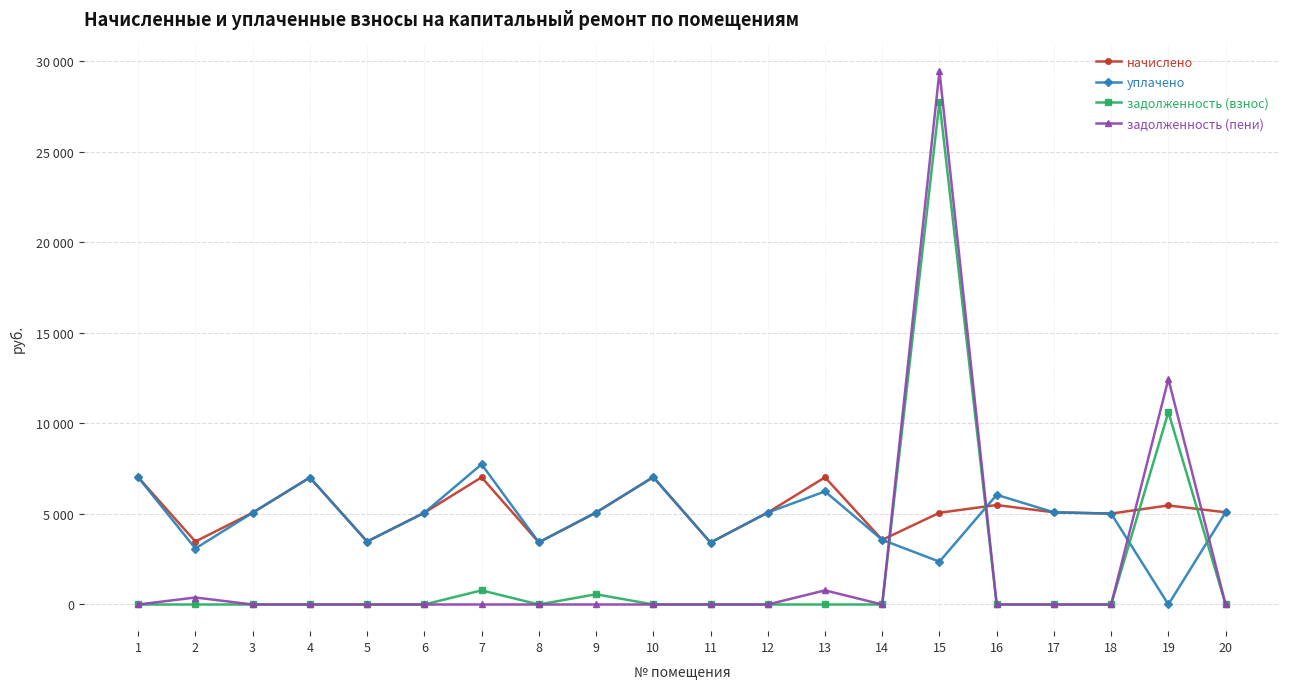

What is the difference between the highest and lowest values at 5?

3479.0